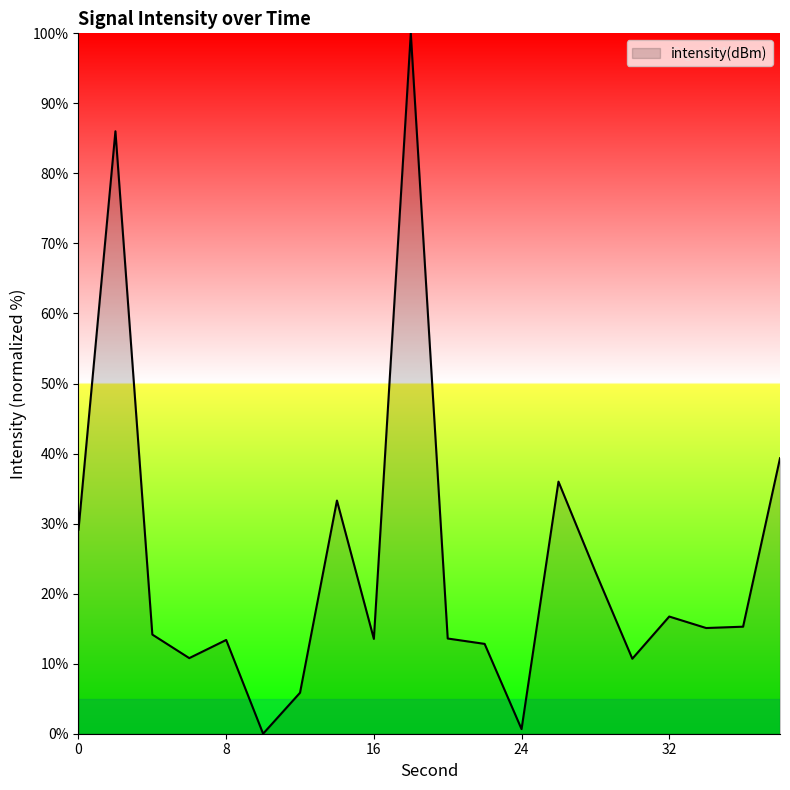

What is the greatest value displayed?

100.0